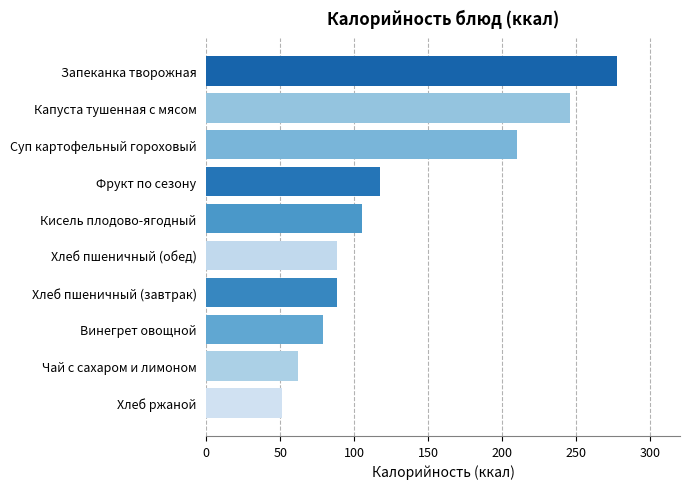

Does the chart contain stacked bars?

No